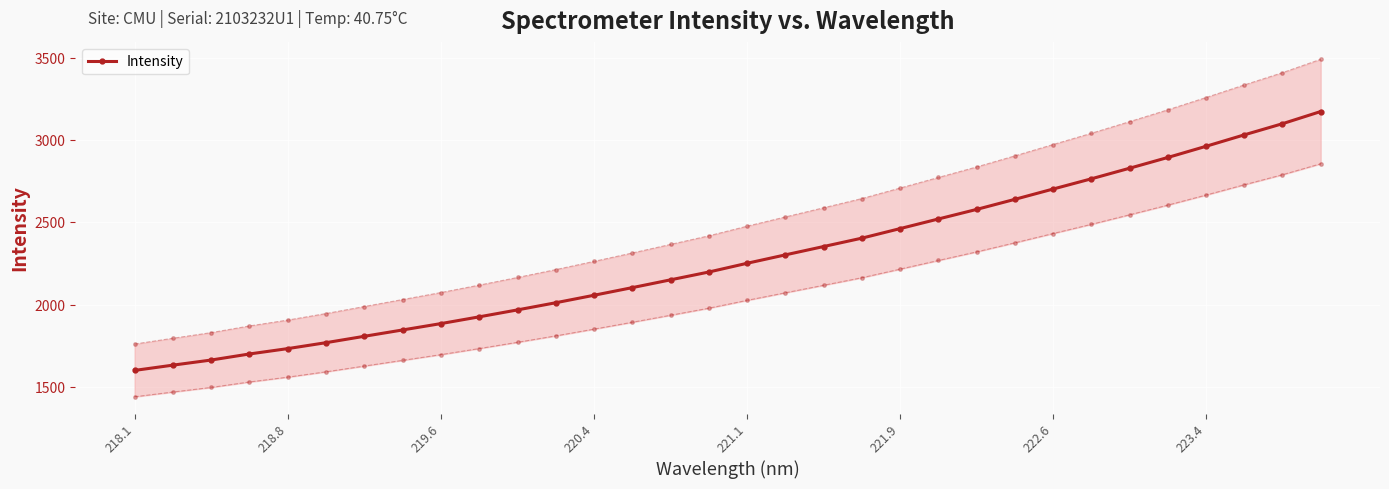

How many lines are shown in the chart?

1